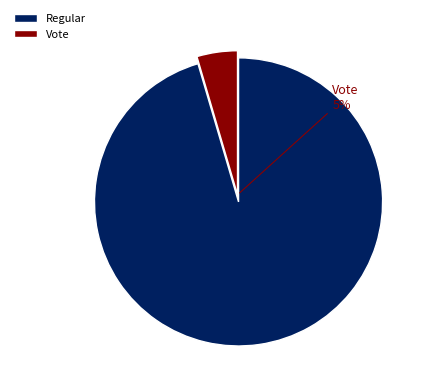

Combined, do Regular and Vote account for over 50%?

Yes